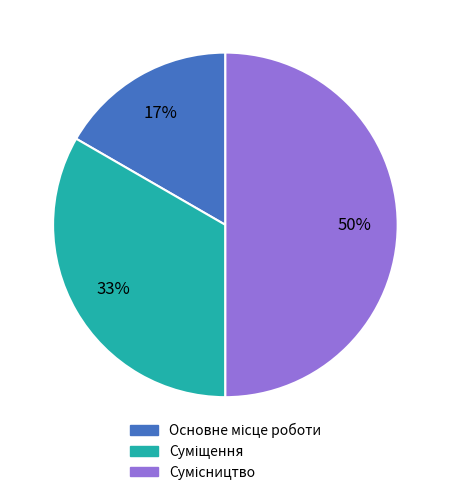

How many segments does this pie chart have?

3